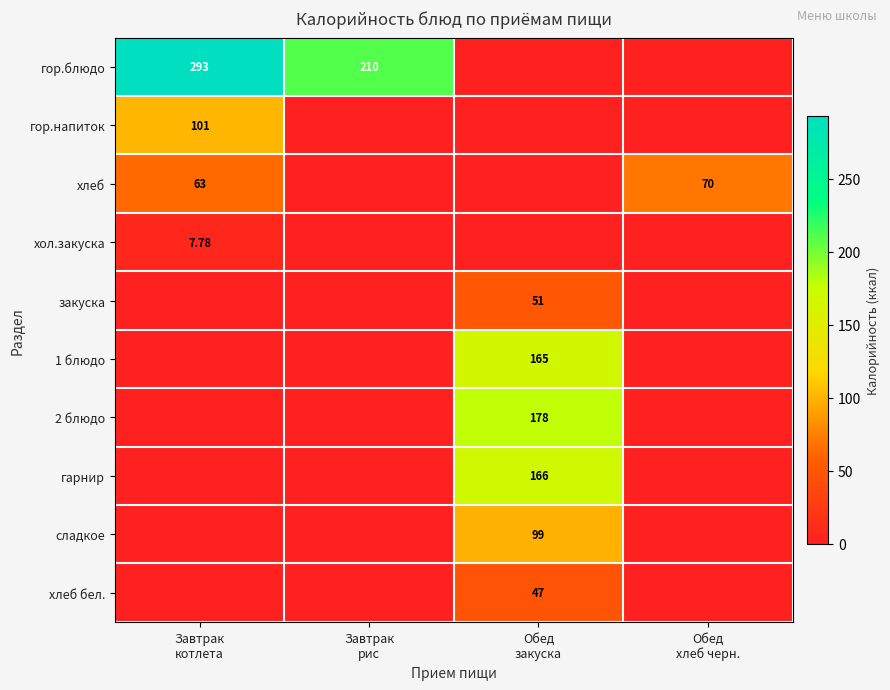

What is the maximum value shown in the chart?

293.0